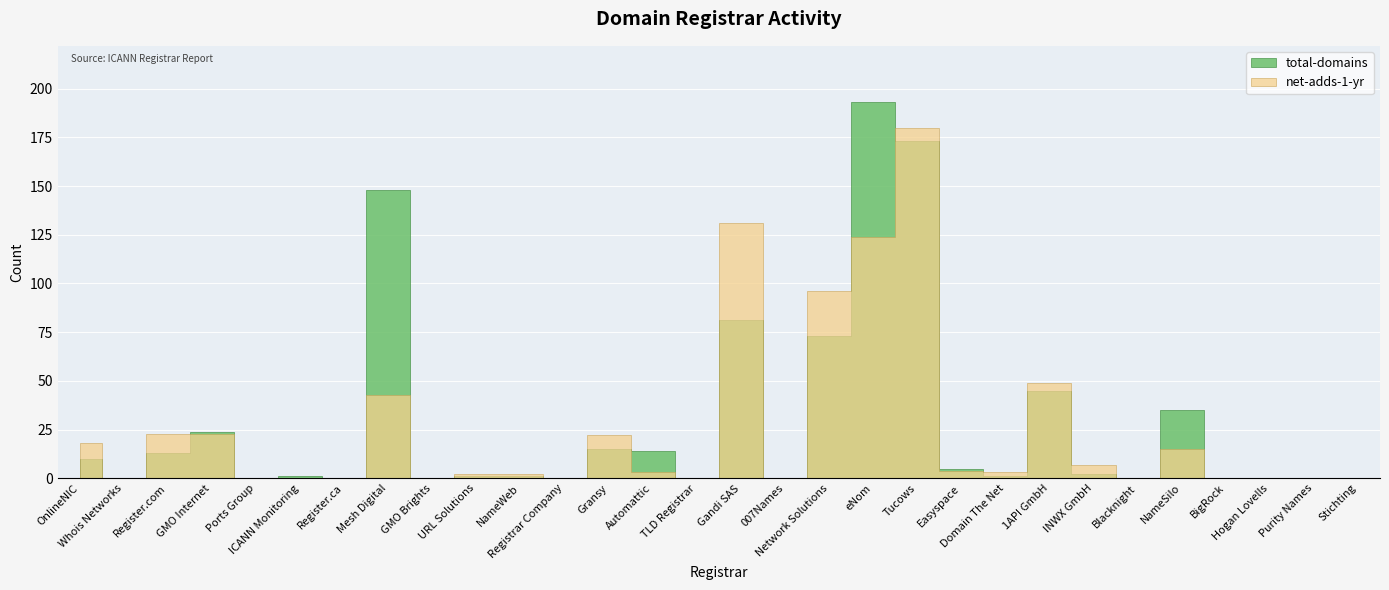

What position from the left is GMO Internet?

4